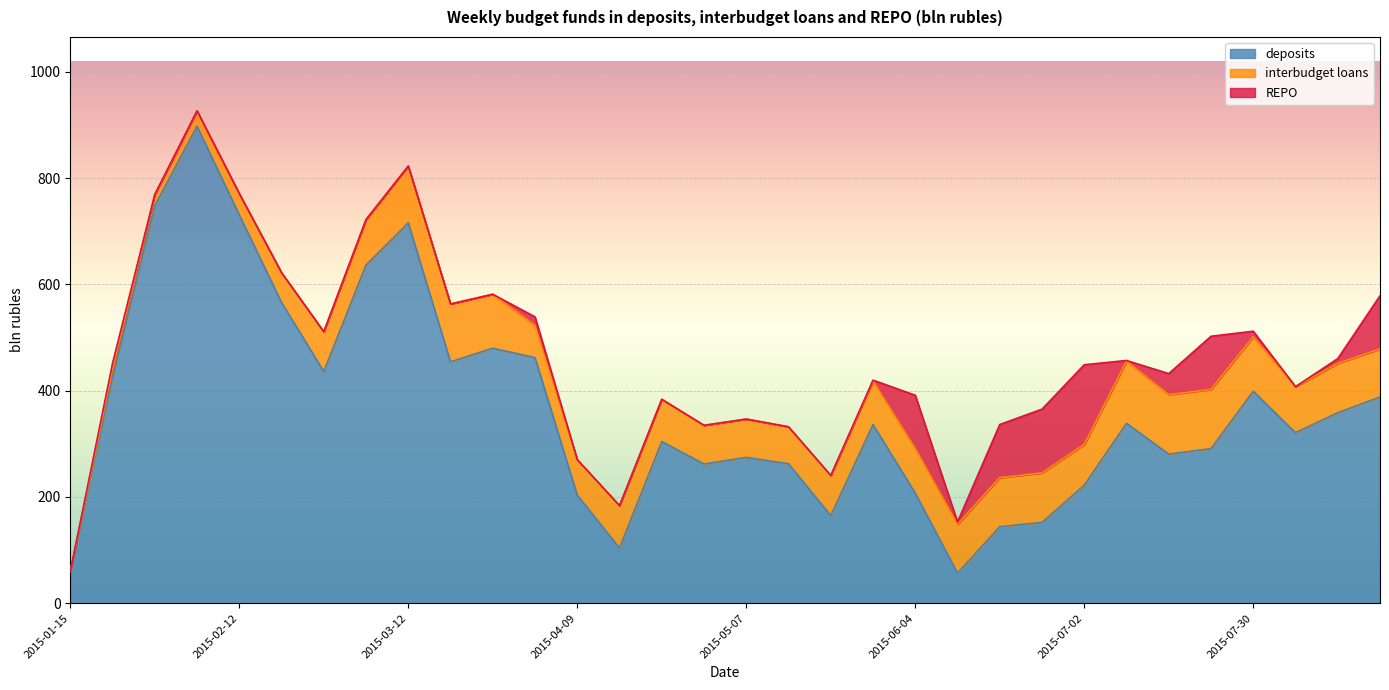

What is the sum of all interbudget loans values?

2450.4